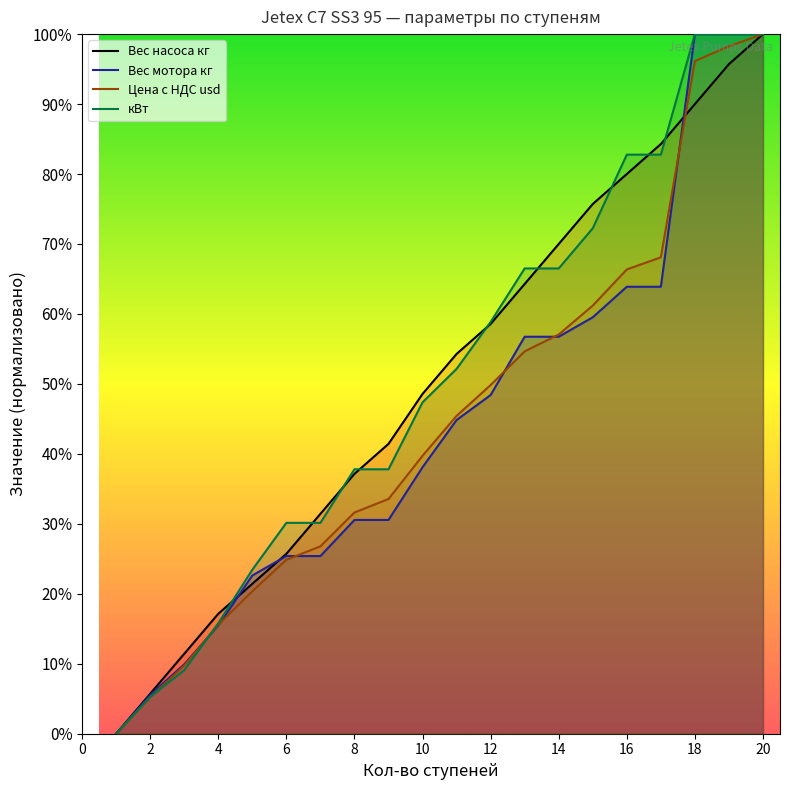

True or false: кВт has a value of 5.1 at 4.

False